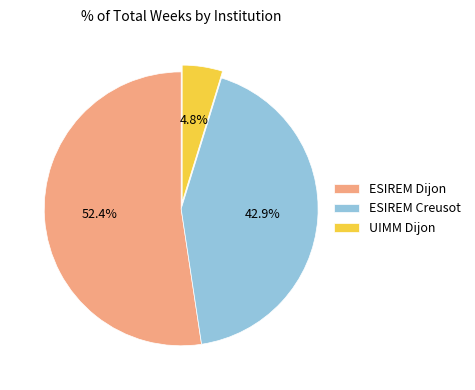

What percentage is NOT represented by UIMM Dijon?

95.2%